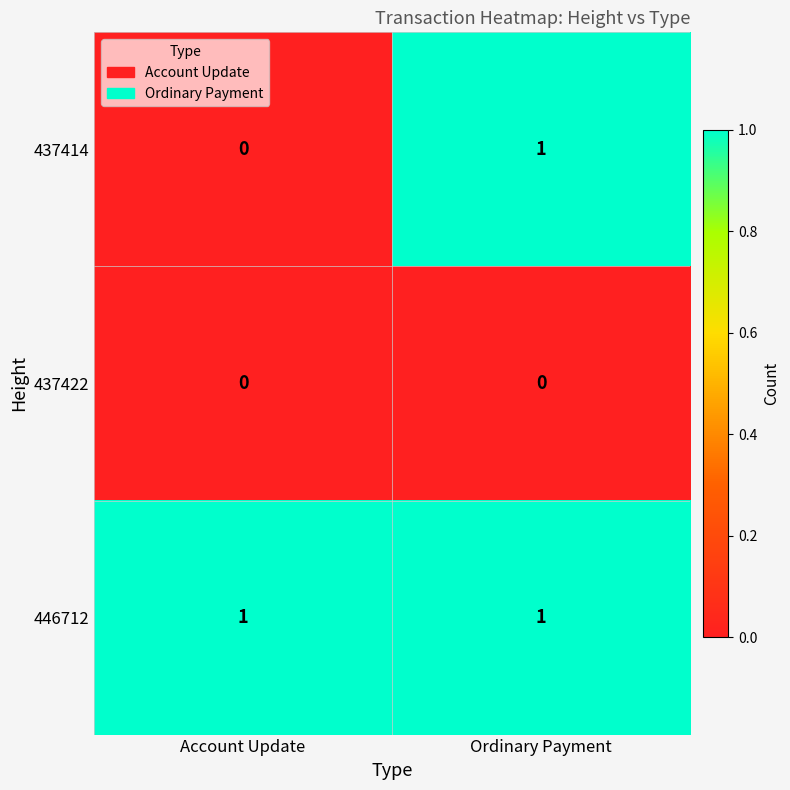

Between Account Update and Ordinary Payment, which series saw the biggest shift?

437414